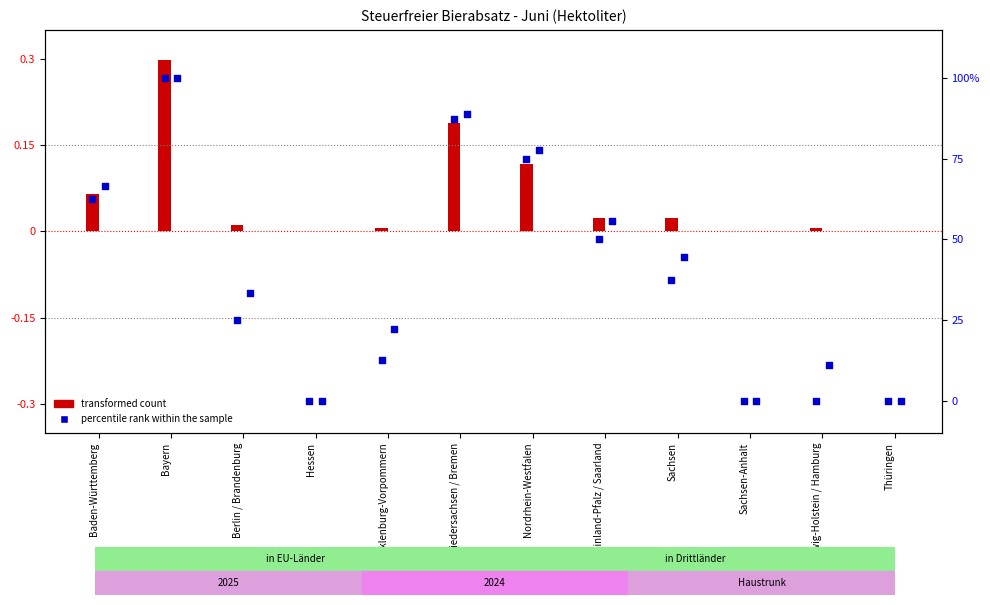

Which series has the largest Y range (max minus min)?

percentile rank 2025 (within sample)